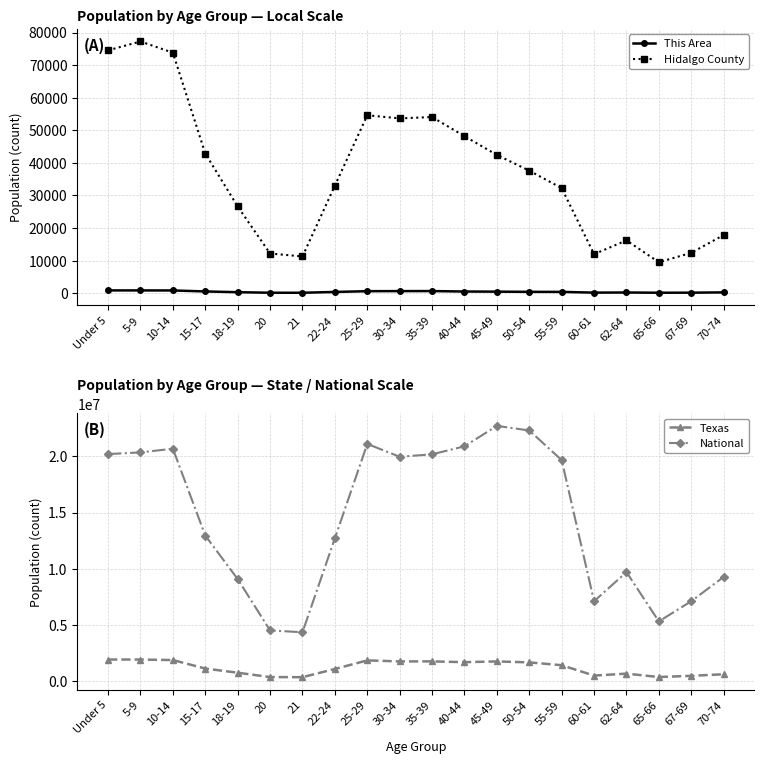

Reading left to right, what are all the values shown in this chart?

This Area: Under 5=850	5-9=843	10-14=835	15-17=531	18-19=301	20=135	21=125	22-24=376	25-29=610	30-34=636	35-39=645	40-44=507	45-49=468	50-54=408	55-59=395	60-61=167	62-64=207	65-66=136	67-69=151	70-74=240
Hidalgo County: Under 5=74538	5-9=77266	10-14=73809	15-17=42871	18-19=26609	20=12173	21=11272	22-24=33016	25-29=54611	30-34=53649	35-39=54064	40-44=48186	45-49=42441	50-54=37600	55-59=32239	60-61=11970	62-64=16207	65-66=9497	67-69=12387	70-74=17842
Texas: Under 5=1928473	5-9=1928234	10-14=1881883	15-17=1127234	18-19=755890	20=369040	21=359015	22-24=1089024	25-29=1853039	30-34=1760434	35-39=1763587	40-44=1694795	45-49=1760467	50-54=1674869	55-59=1422924	60-61=500523	62-64=674244	65-66=373062	67-69=480038	70-74=619156
National: Under 5=20201362	5-9=20348657	10-14=20677194	15-17=12954254	18-19=9086089	20=4519129	21=4354294	22-24=12712576	25-29=21101849	30-34=19962099	35-39=20179642	40-44=20890964	45-49=22708591	50-54=22298125	55-59=19664805	60-61=7113727	62-64=9704197	65-66=5319902	67-69=7115361	70-74=9278166